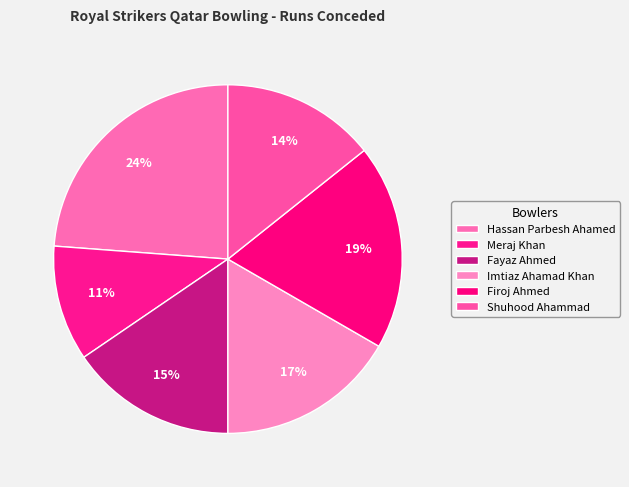

What is the largest slice in the pie chart?

Hassan Parbesh Ahamed